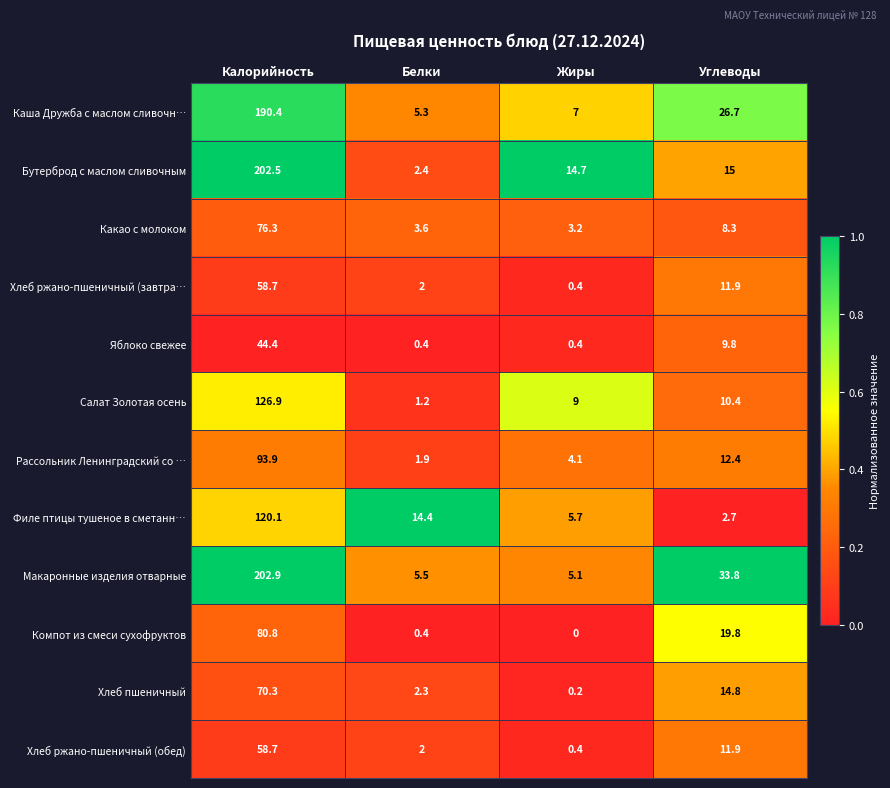

Which label corresponds to the smallest value in the chart?

Жиры